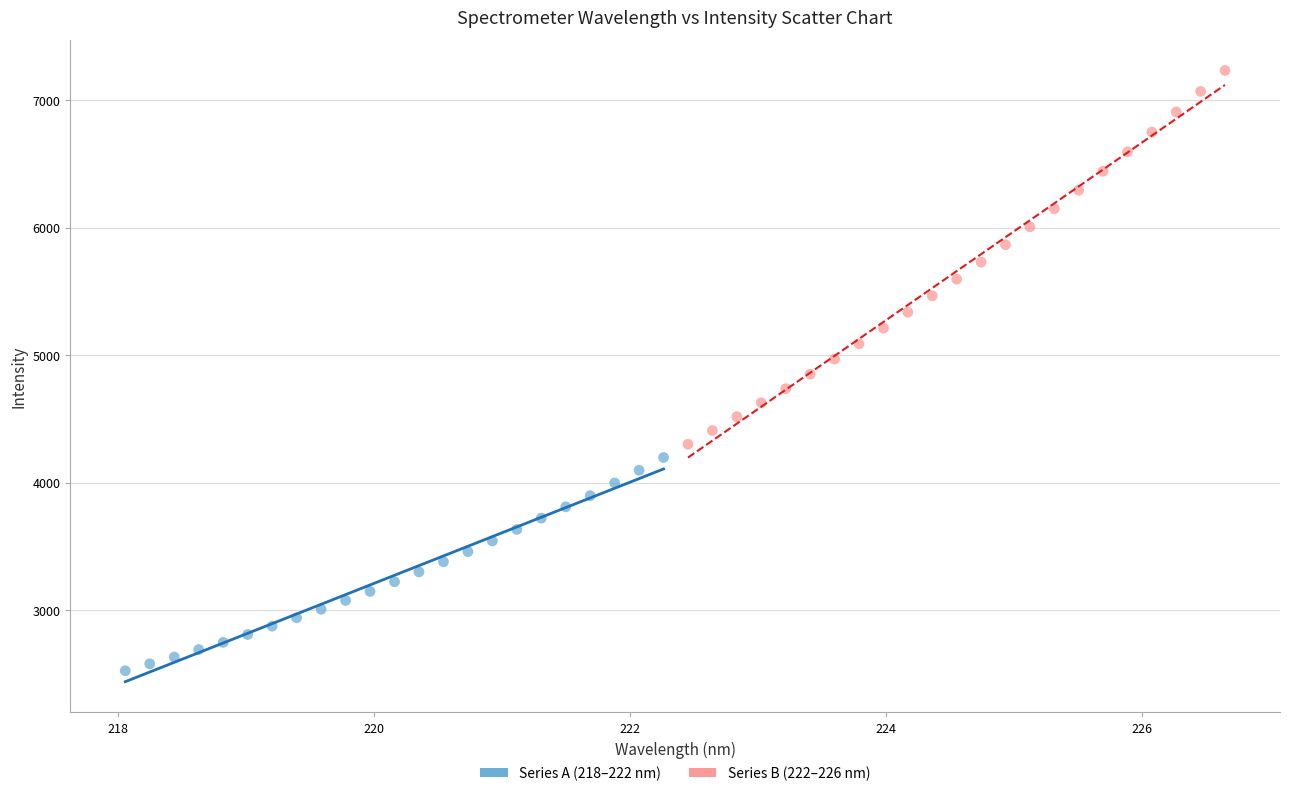

Which series reaches the maximum Y coordinate?

Series B (222–226 nm)